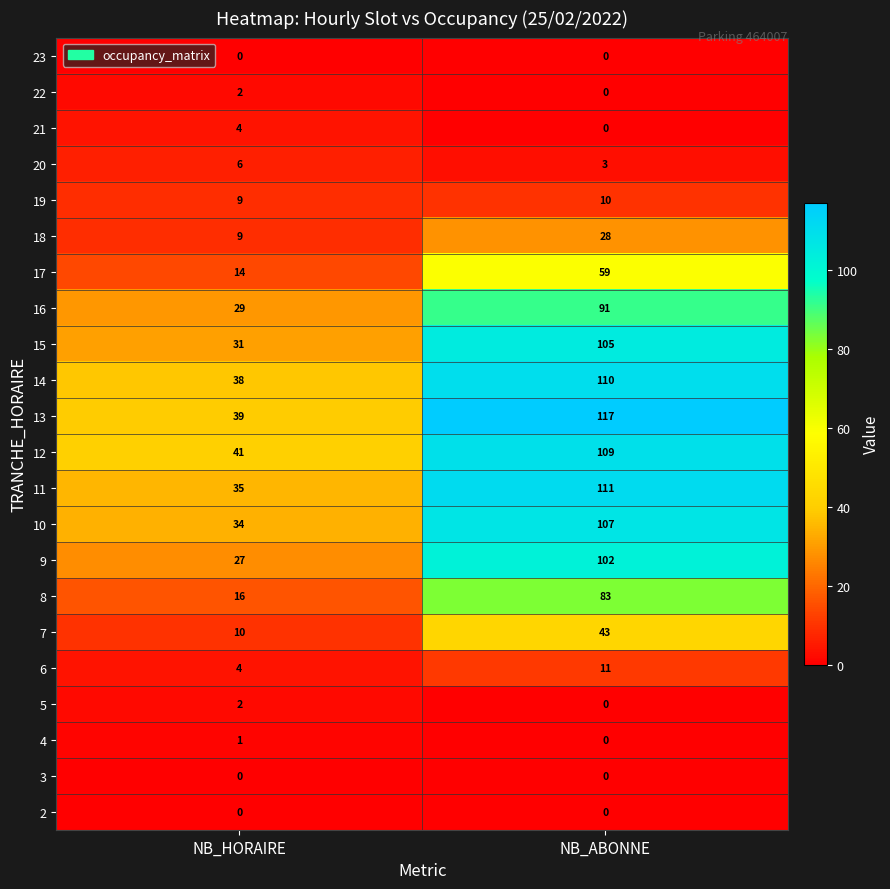

What is the maximum value shown in the chart?

117